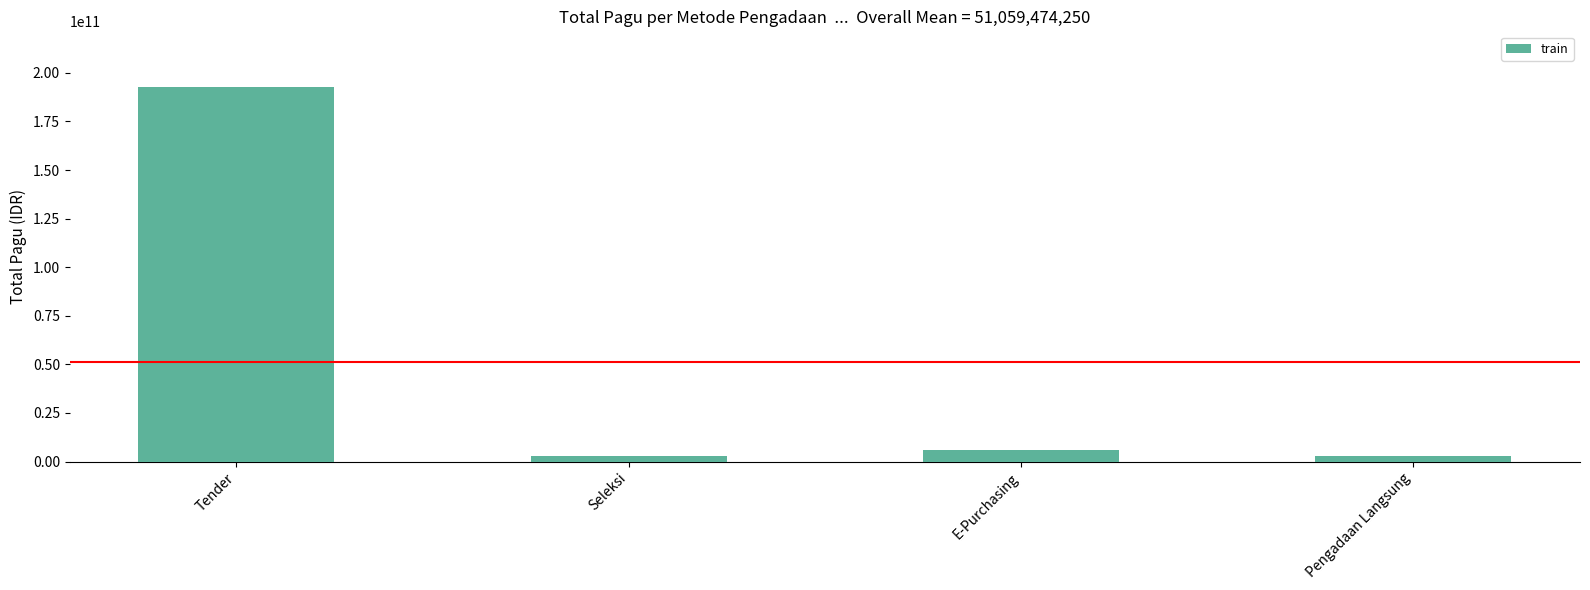

What is the average value?

51059474250